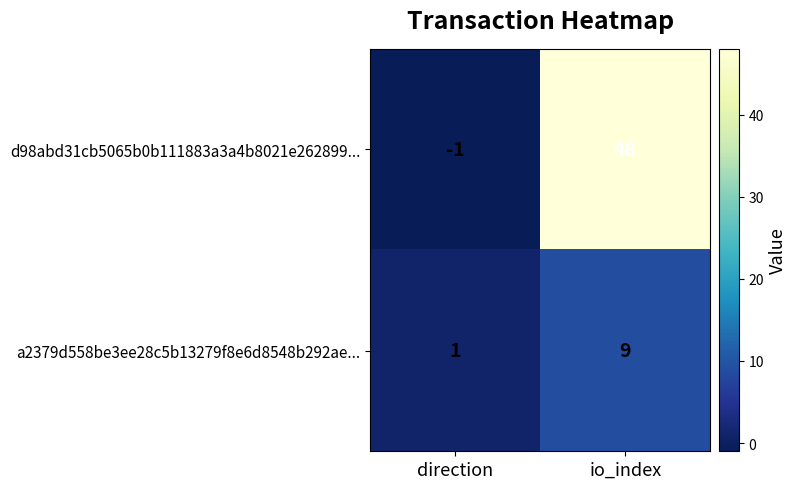

Which series has the largest total across all categories?

d98abd31cb5065b0b111883a3a4b8021e262899...